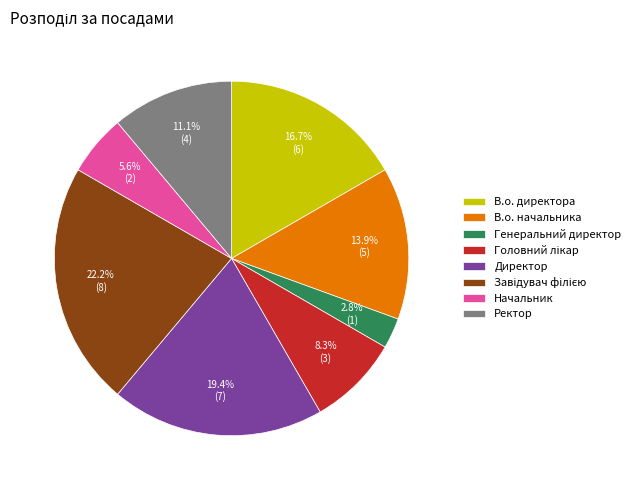

To the nearest percent, what is the difference between the largest and smallest slice percentages?

19%